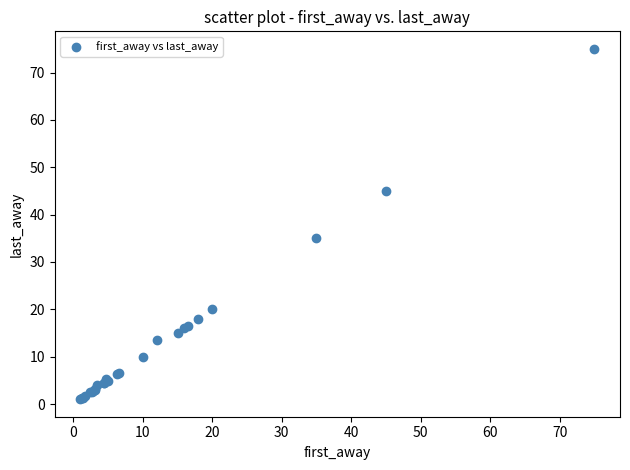

What Y value in the scatter plot is closest to 38?

35.0